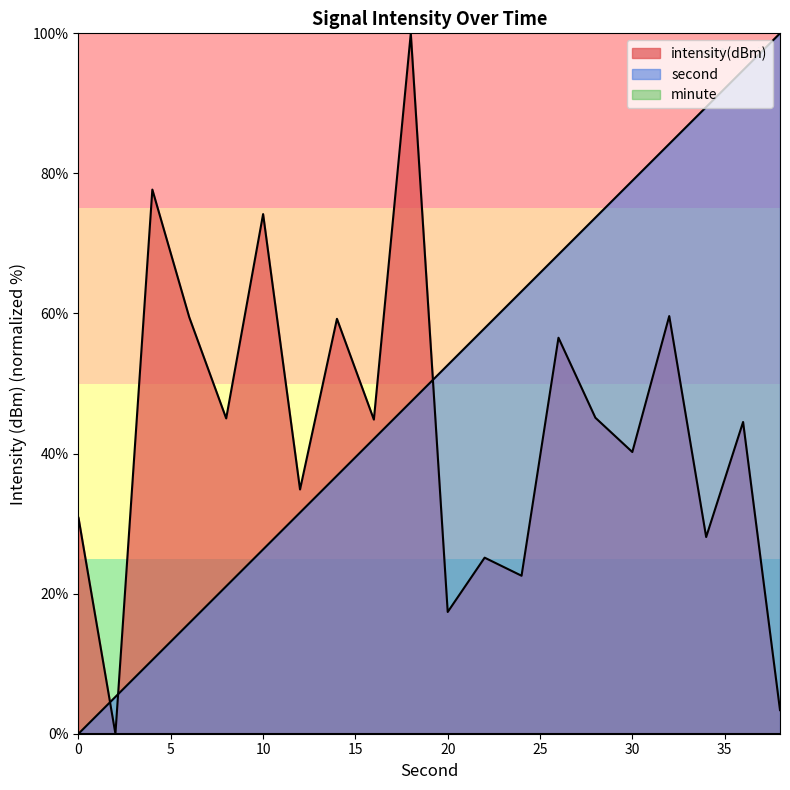

How many lines are shown in the chart?

3